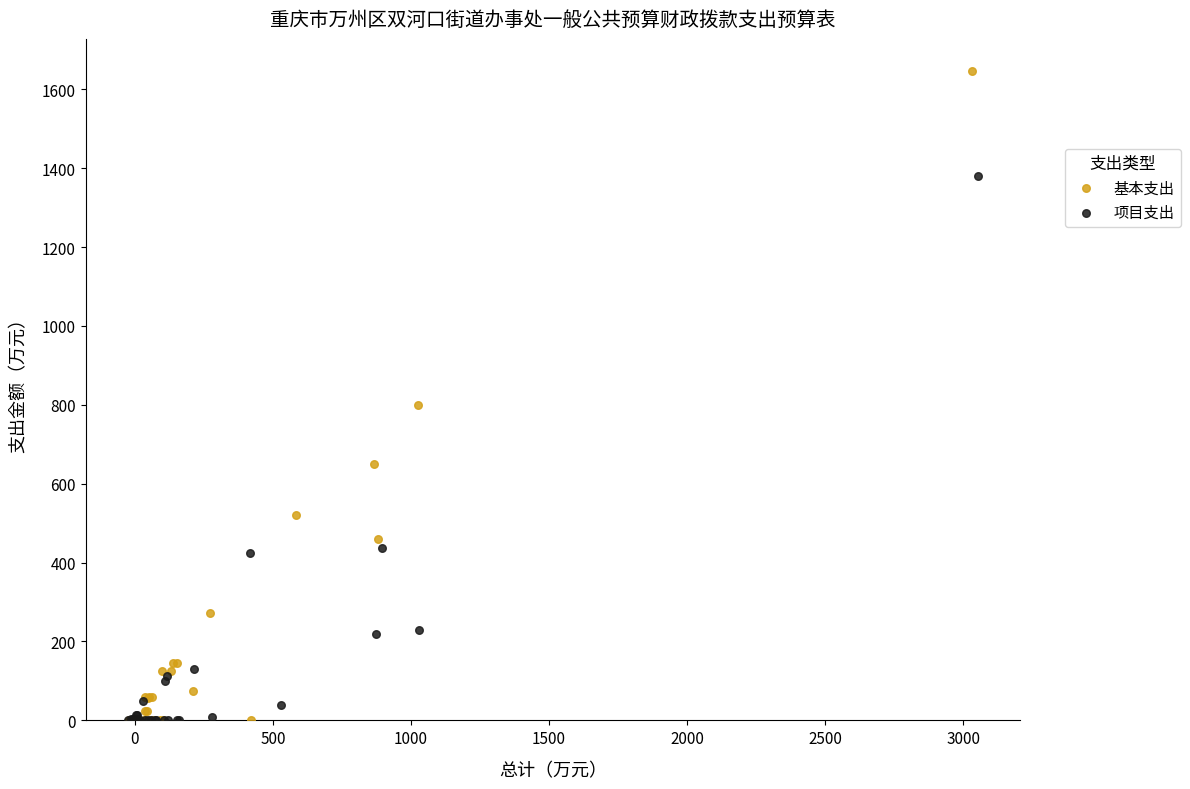

What are all the series names shown in the legend?

基本支出, 项目支出